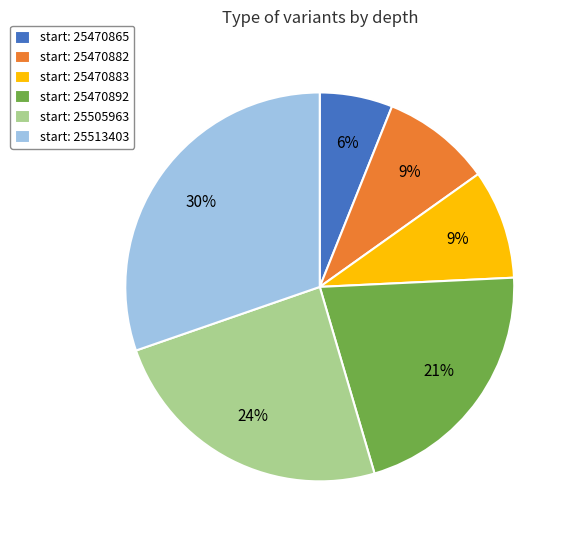

What is the largest slice in the pie chart?

start: 25513403